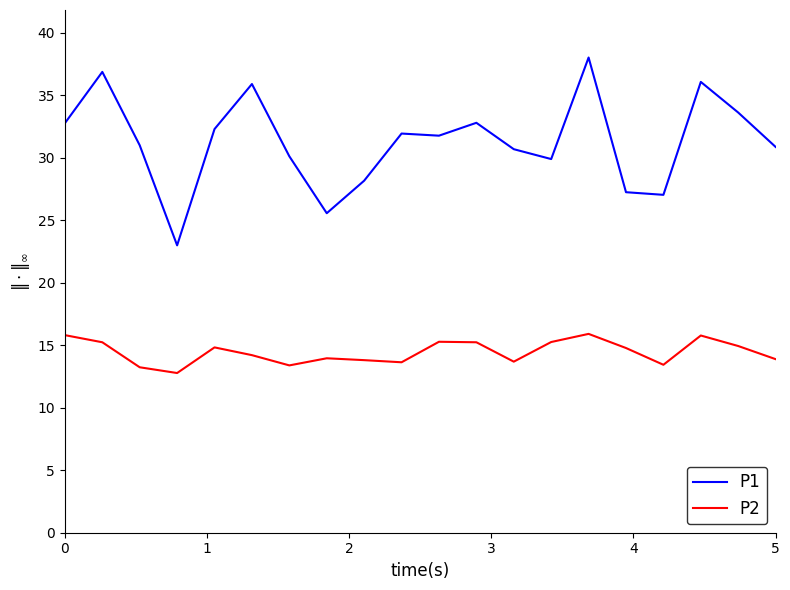

What is the difference between the second highest and minimum values in the P2 series?

3.0